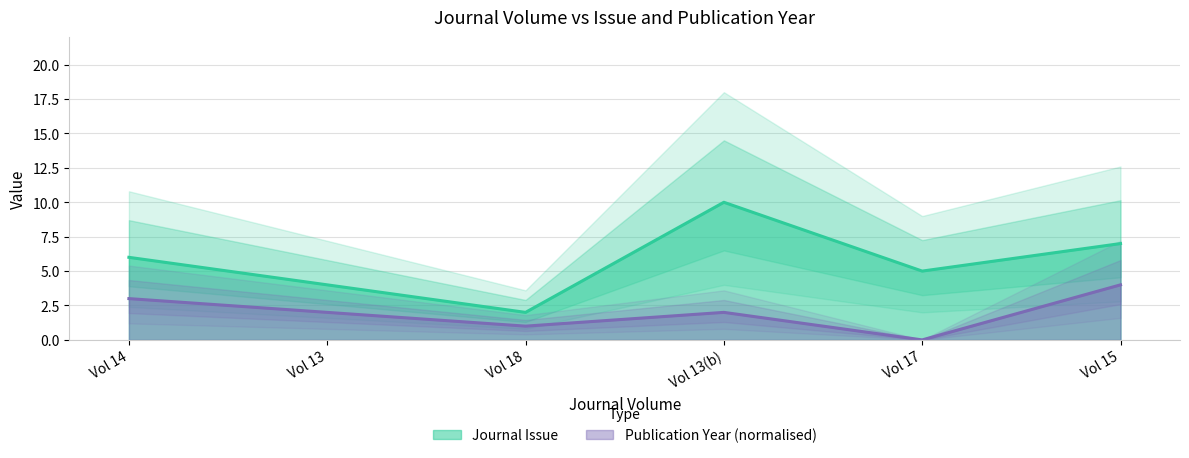

Is the value of Journal Issue at Vol 13 greater than the value of Publication Year (normalised) at Vol 13(b)?

Yes